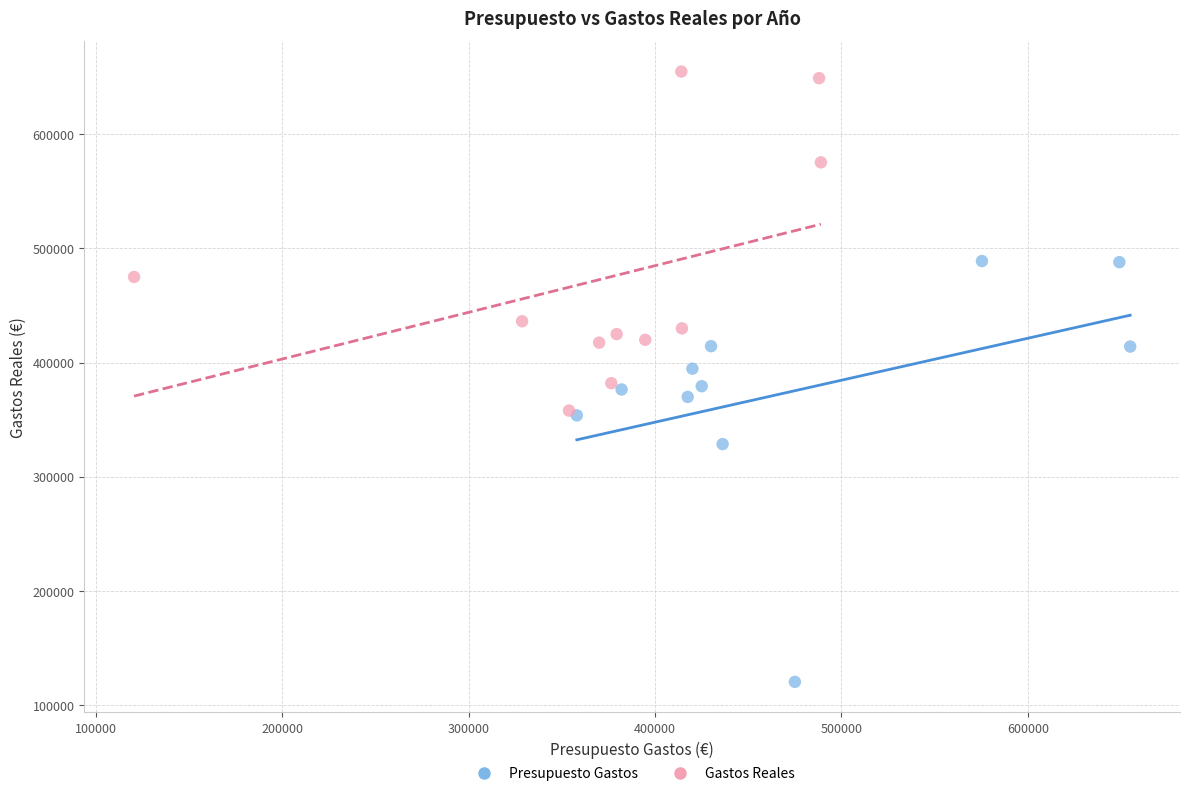

Which series has the widest spread of Y values?

Presupuesto Gastos